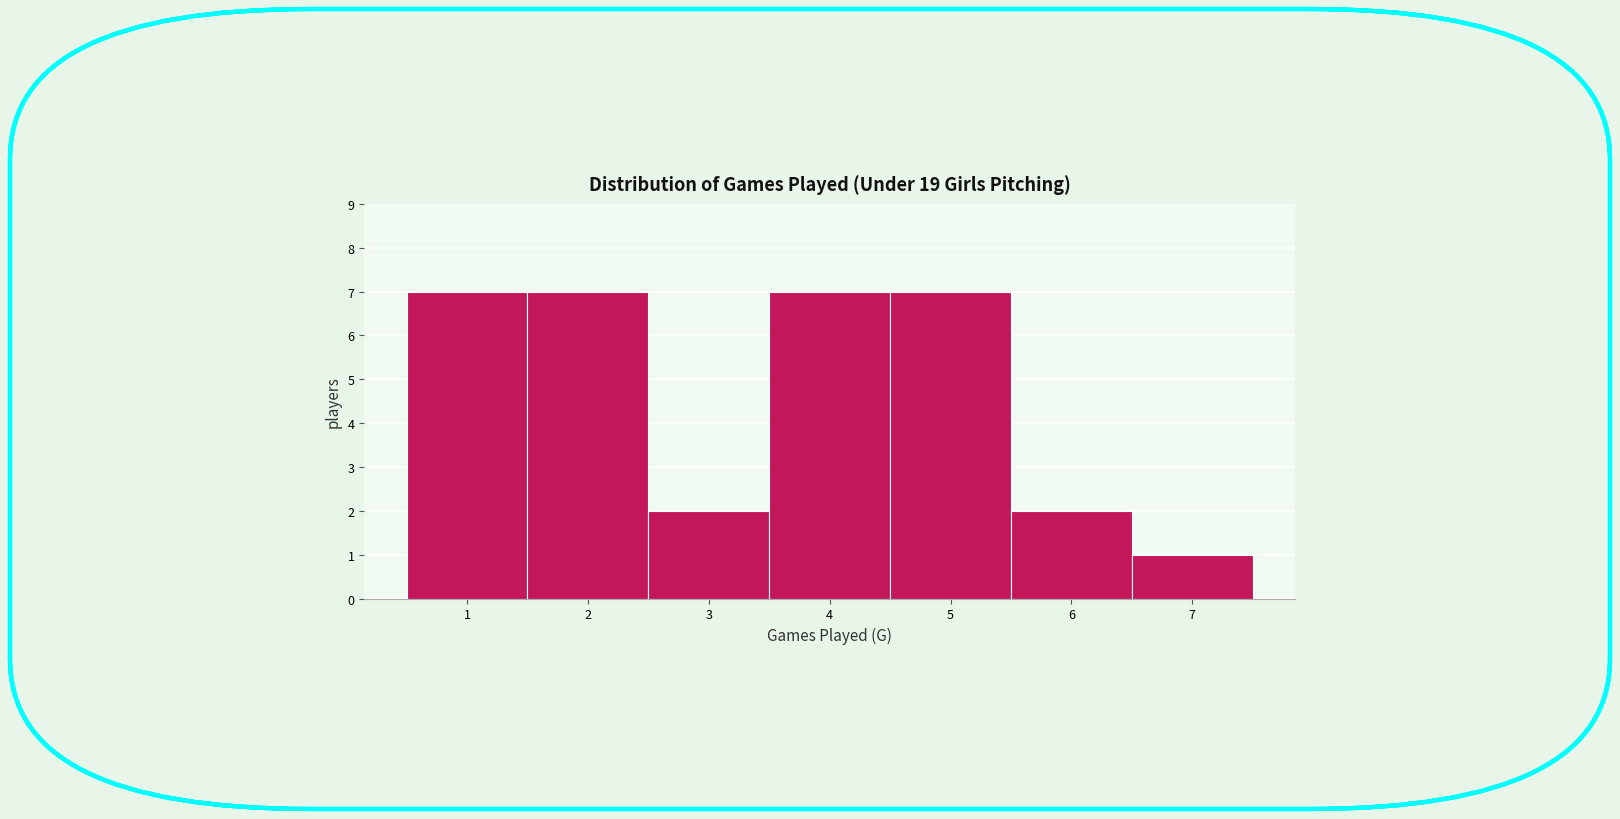

Reading left to right, transcribe this chart: for each bar, give the range it covers on the x-axis and its height. The values are not printed on the chart, so give them approximately, as read against the axis.

0.5 to 1.5: 7
1.5 to 2.5: 7
2.5 to 3.5: 2
3.5 to 4.5: 7
4.5 to 5.5: 7
5.5 to 6.5: 2
6.5 to 7.5: 1